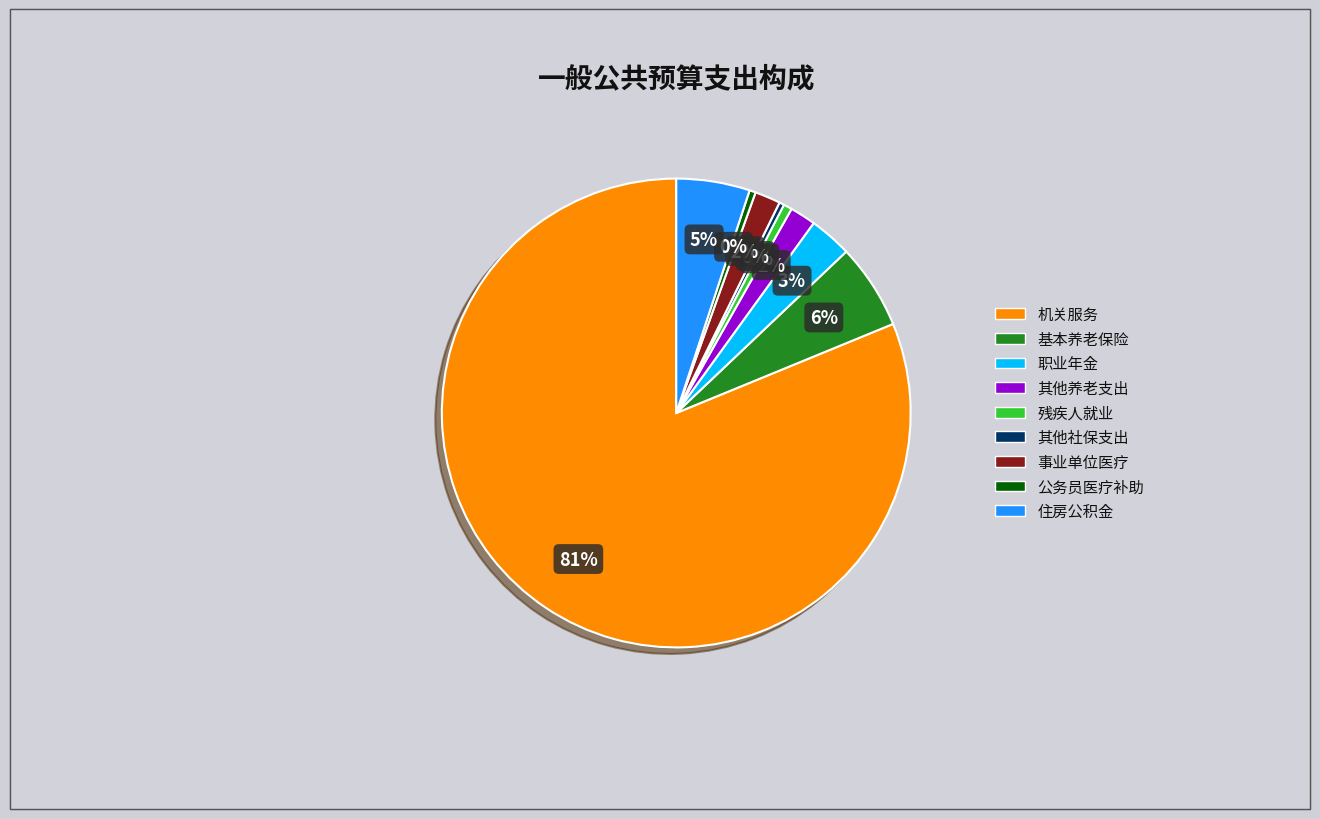

To the nearest percent, what is the difference between the 残疾人就业 and 机关事业单位职业年金缴费支出 slice percentages?

2%